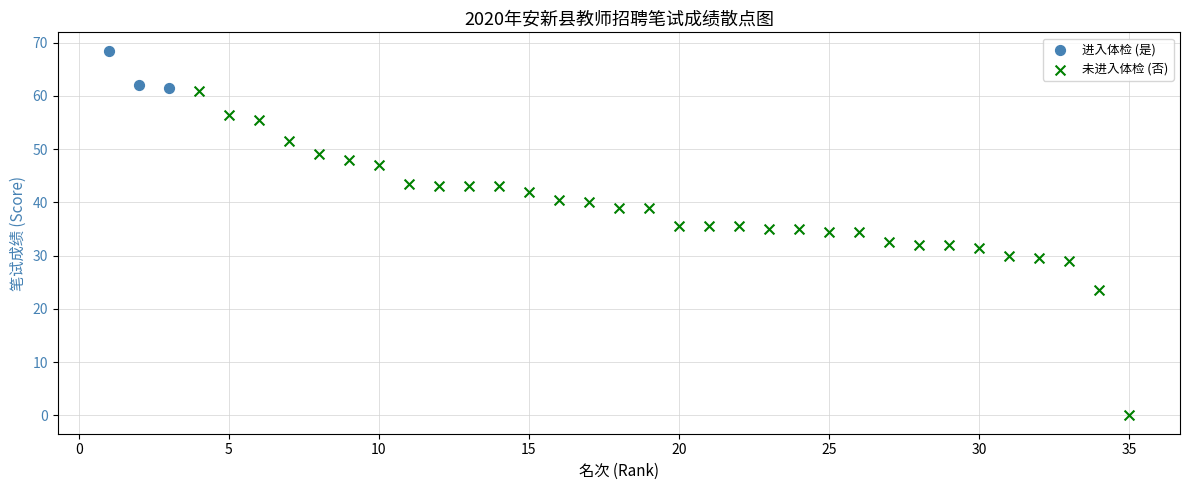

What are all the series names shown in the legend?

进入体检 (是), 未进入体检 (否)